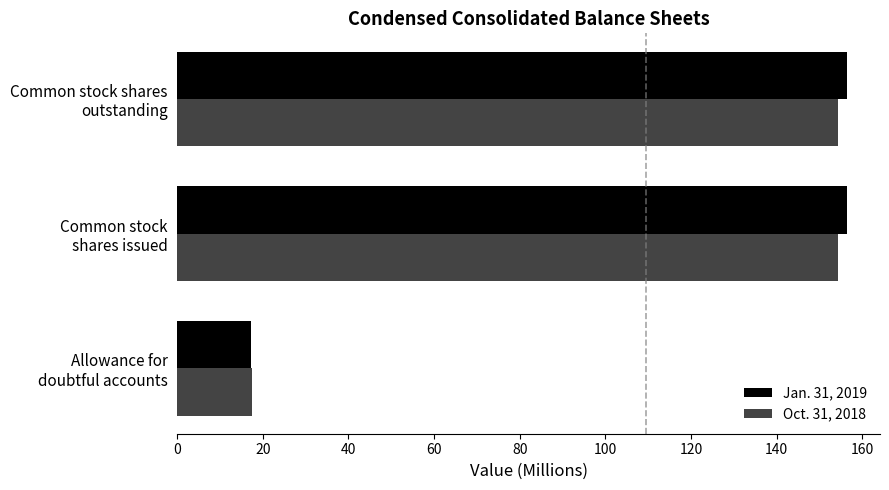

Rank the series by their maximum value, from lowest to highest.

Oct. 31, 2018, Jan. 31, 2019